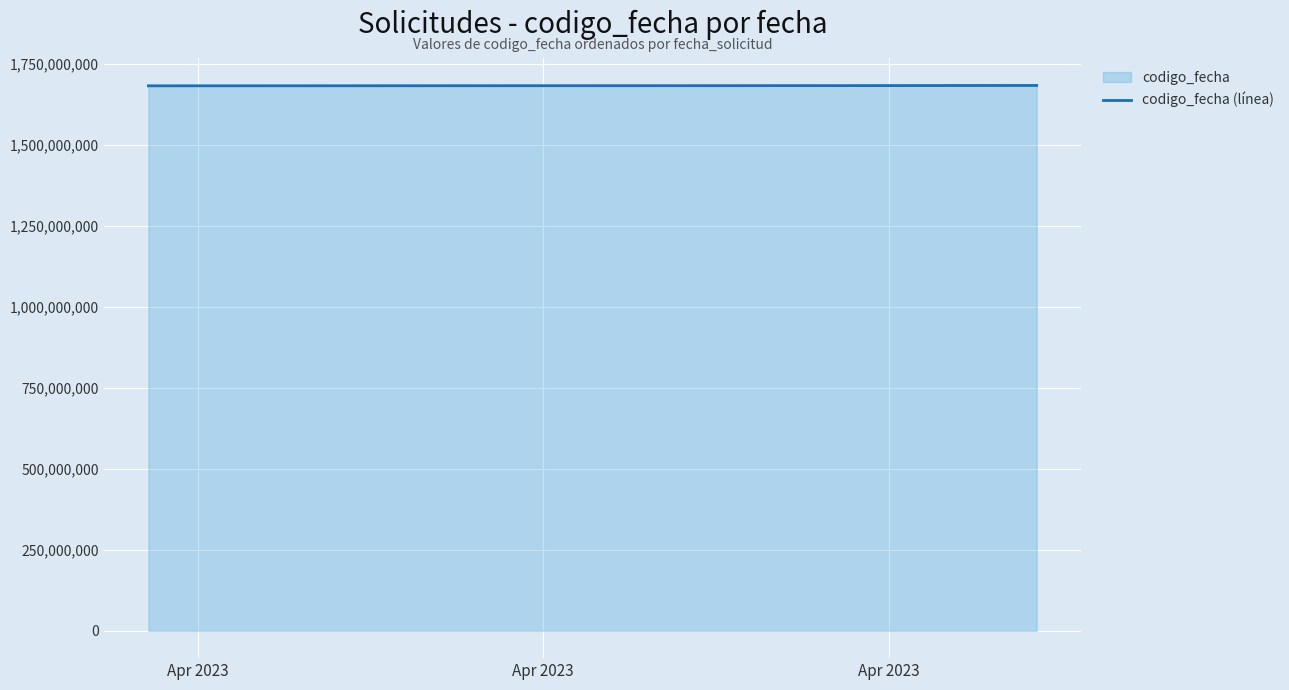

How many values are between 1681301884 and 1682407052?

3